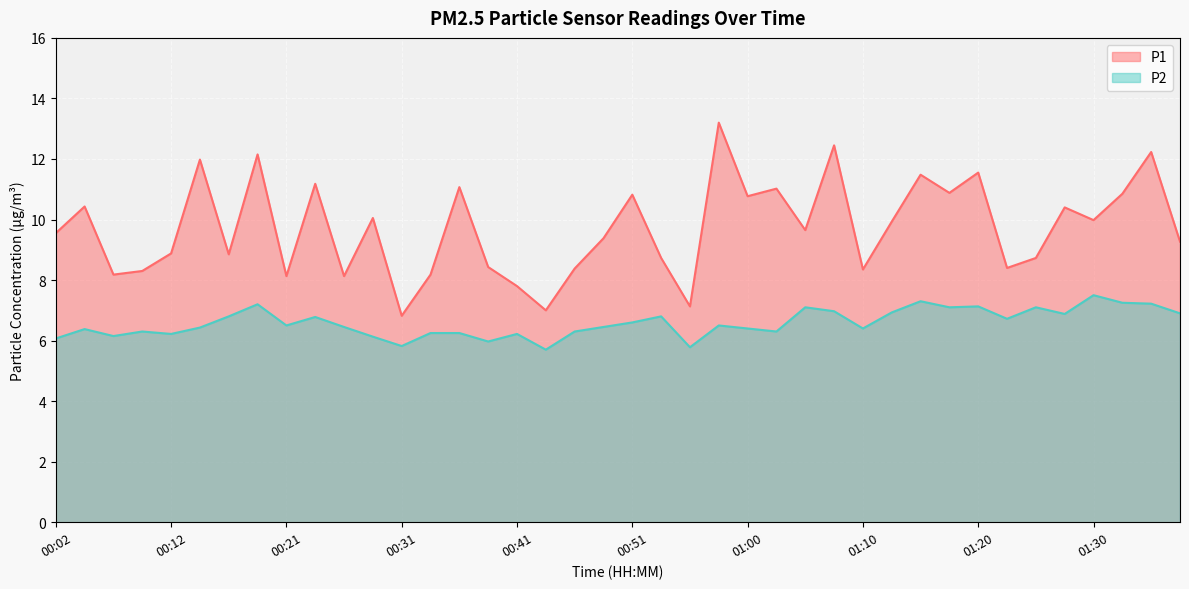

Which has a higher value, 00:36 or 00:19?

00:19